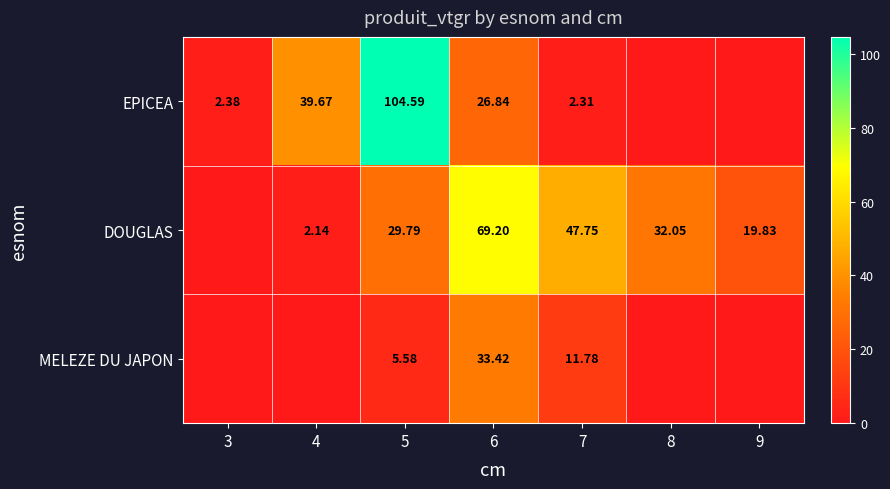

Is the value of MELEZE DU JAPON at 5 greater than the value of DOUGLAS at 9?

No